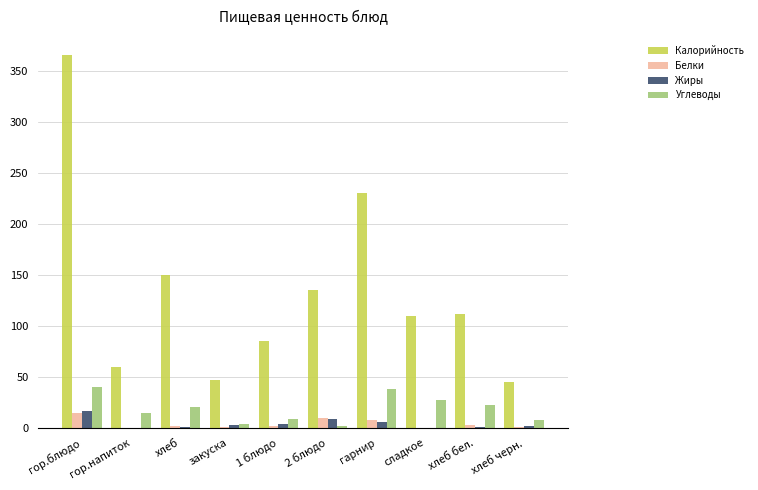

Between гор.напиток and хлеб бел., which series saw the biggest shift?

Калорийность